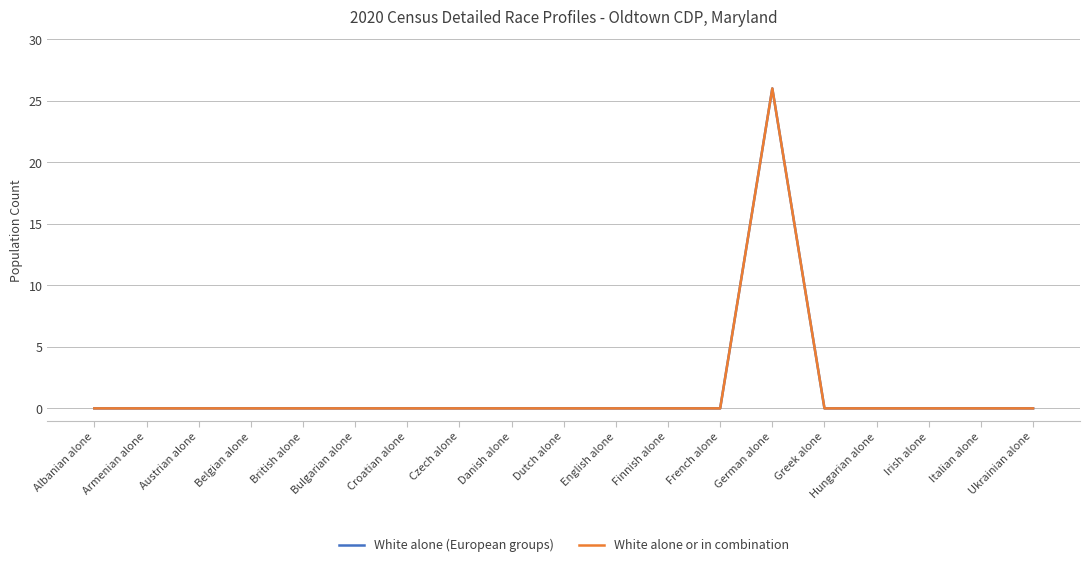

Does the chart have visible grid lines?

Yes